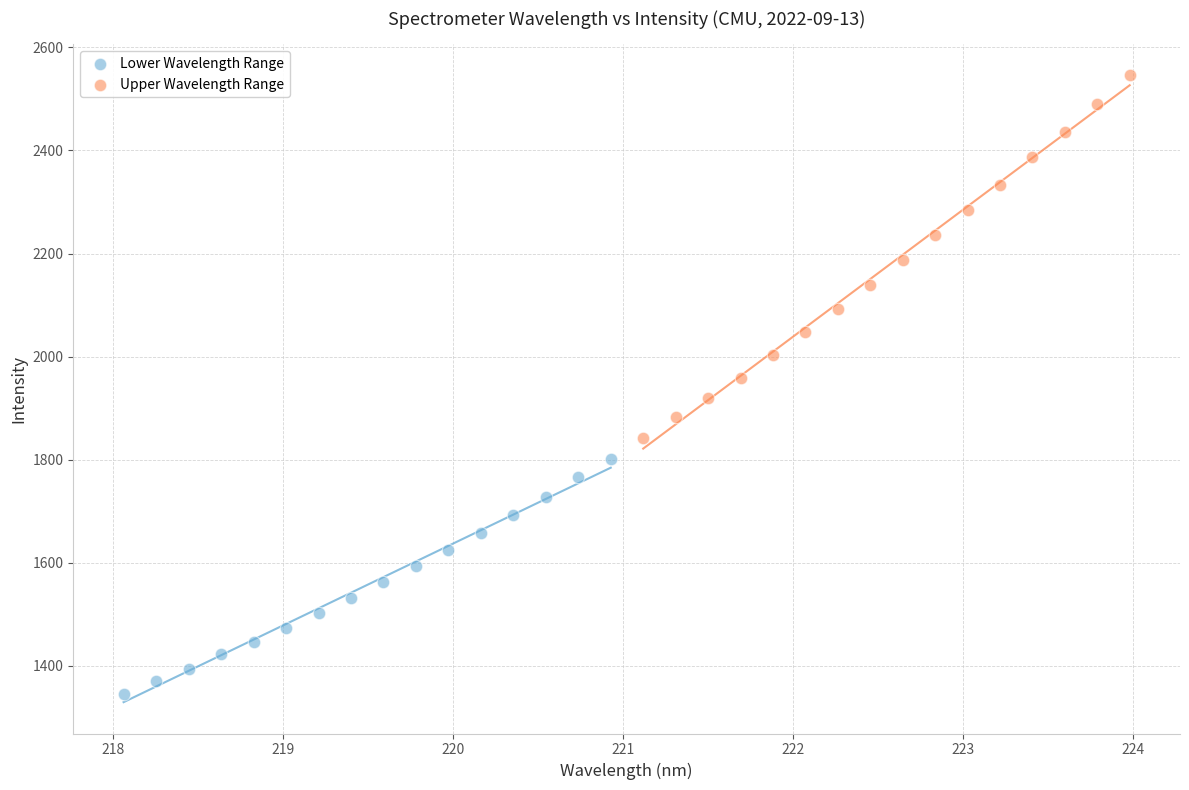

Which series reaches the maximum Y coordinate?

Upper Wavelength Range